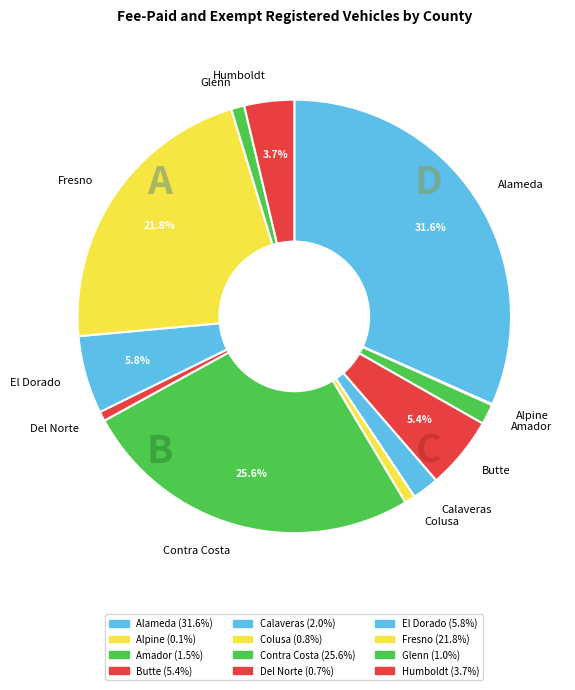

Which has a higher value, El Dorado or Amador?

El Dorado